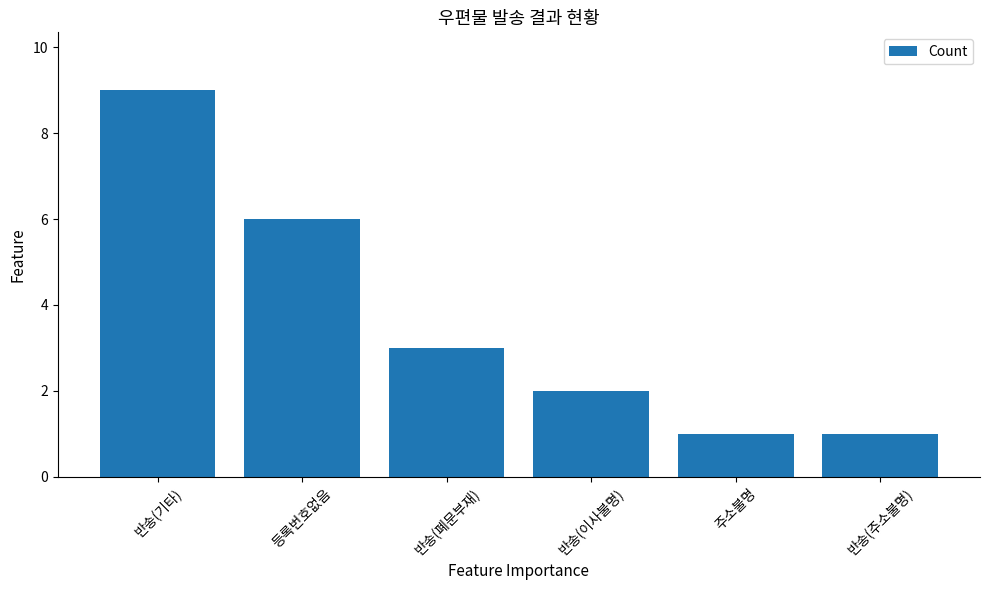

How many data points does each series have?

6